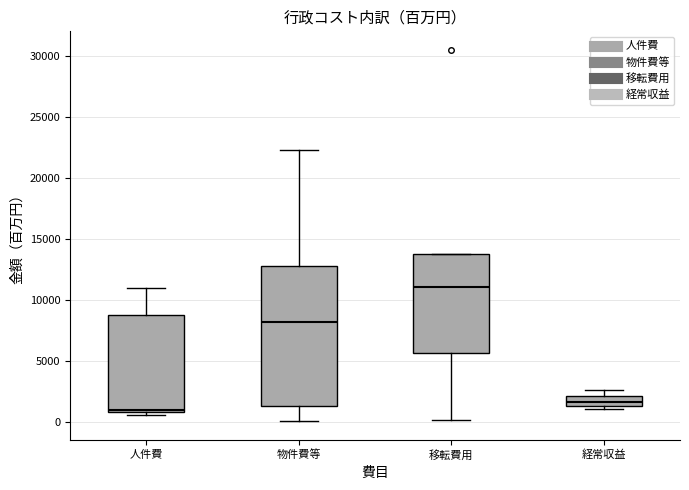

Which box has the highest median line?

移転費用